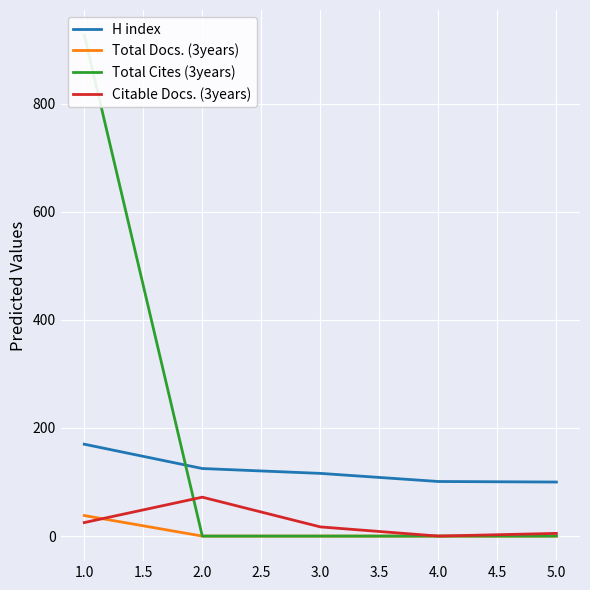

True or false: Total Cites (3years) and Total Docs. (3years) intersect in this chart.

False